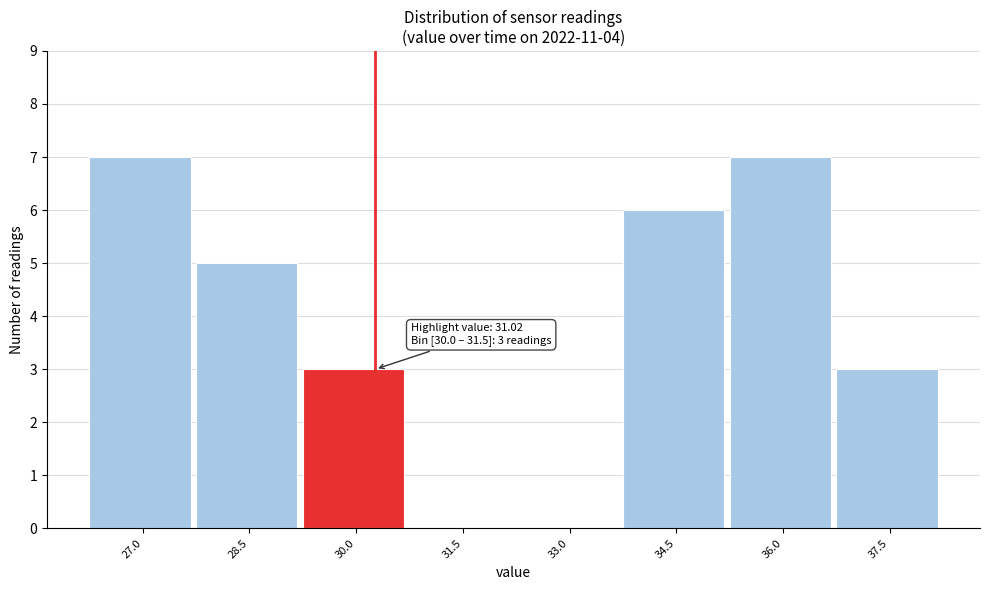

Reading left to right, list all the values displayed in this chart.

27.0=7	28.5=5	30.0=3	31.5=0	33.0=0	34.5=6	36.0=7	37.5=3